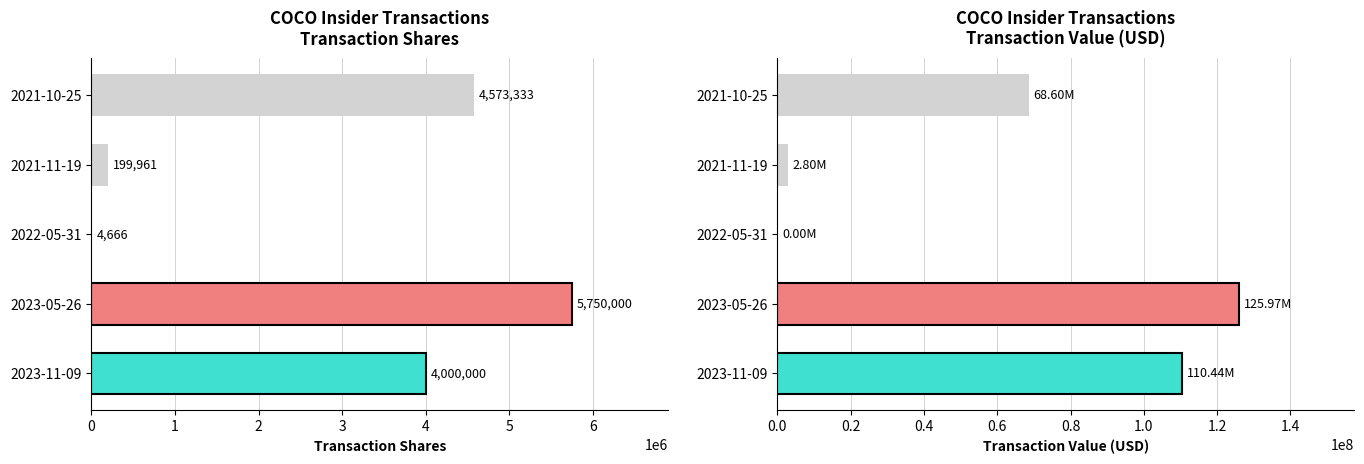

Which series has the largest total across all categories?

transactionValue